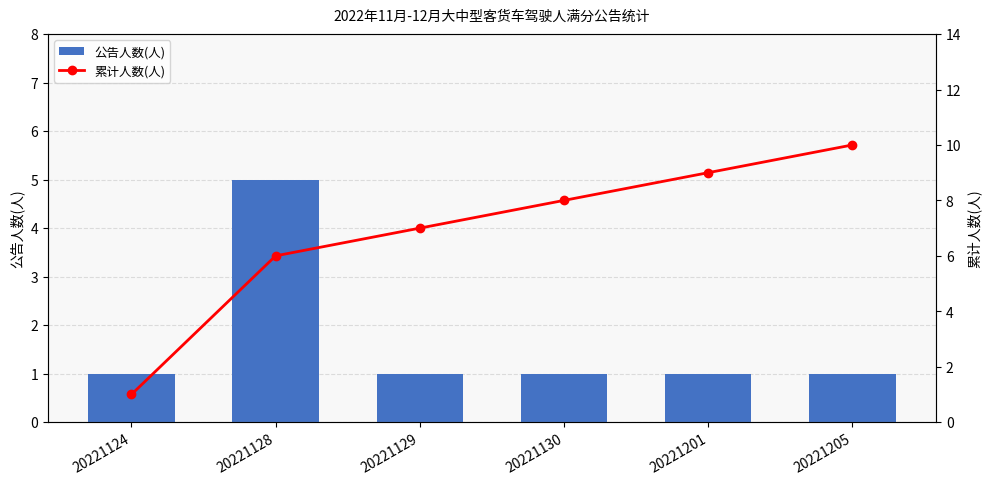

True or false: 公告人数(人) has a value of 2 at 20221205.

False